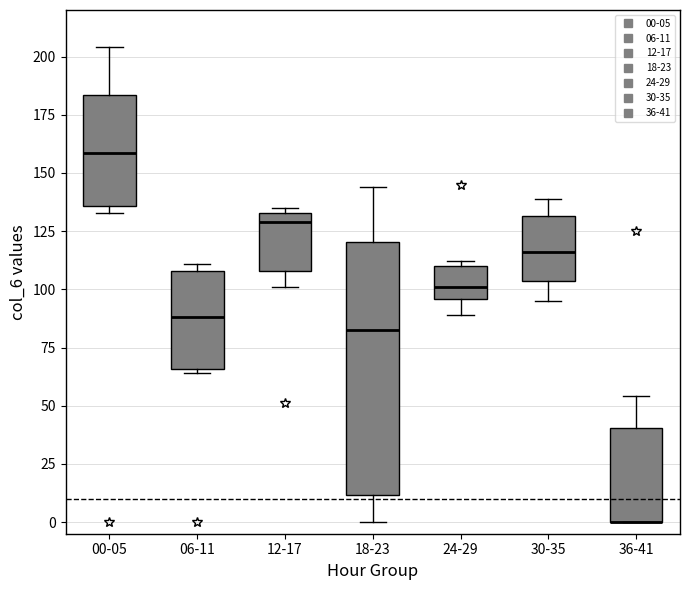

Reading left to right, read every box against the y-axis: the position of its median line, the range the box covers, and the ends of its whiskers. The values are not printed on the chart, so give them approximately, as read against the axis.

00-05: median 160, box 135 to 185, whiskers 135 (just below the box's lower edge) to 205
06-11: median 90, box 65 to 110, whiskers 65 (just below the box's lower edge) to 110 (just above the box's upper edge)
12-17: median 130, box 110 to 135, whiskers 100 to 135 (just above the box's upper edge)
18-23: median 85, box 10 to 120, whiskers 0 to 145
24-29: median 100, box 95 to 110, whiskers 90 to 110 (just above the box's upper edge)
30-35: median 115, box 105 to 130, whiskers 95 to 140
36-41: median 0 (drawn on the box's lower edge), box 0 to 40, whiskers 0 to 55